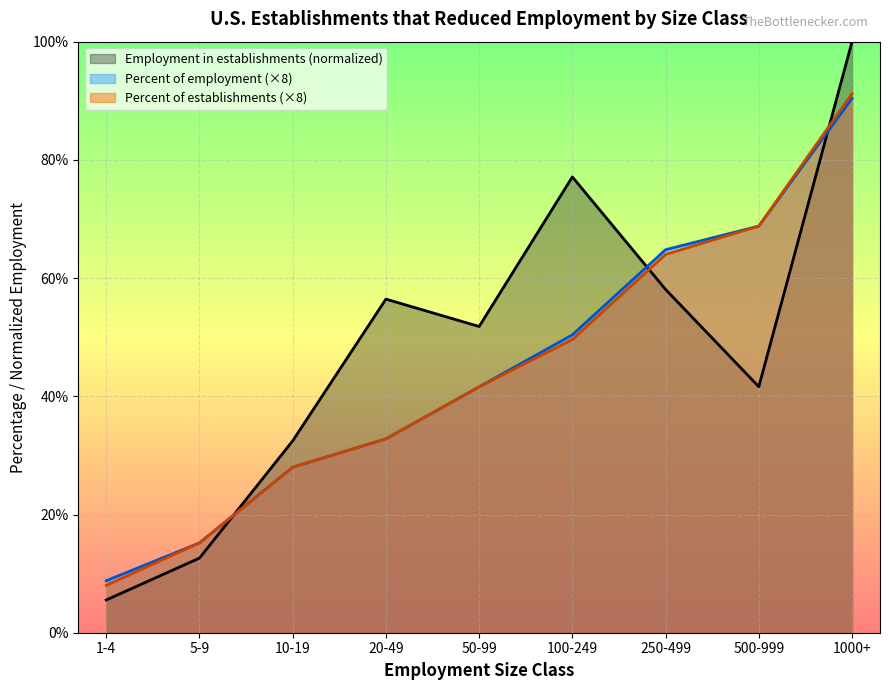

What is the difference between the maximum and minimum values in the Employment in establishments series?

94.5